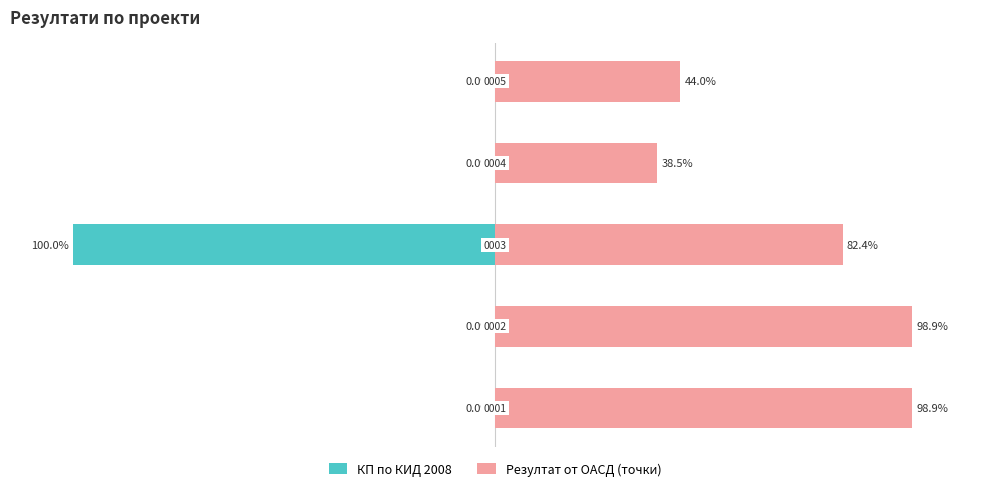

What is the minimum value shown in the chart?

-100.0